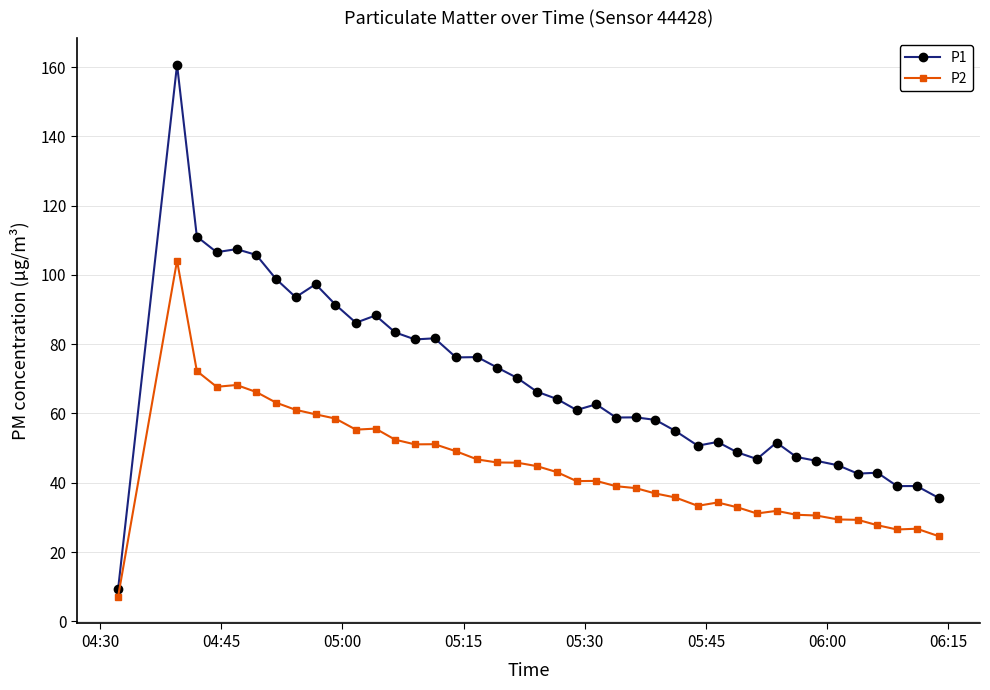

True or false: P1 and P2 cross at least once.

False